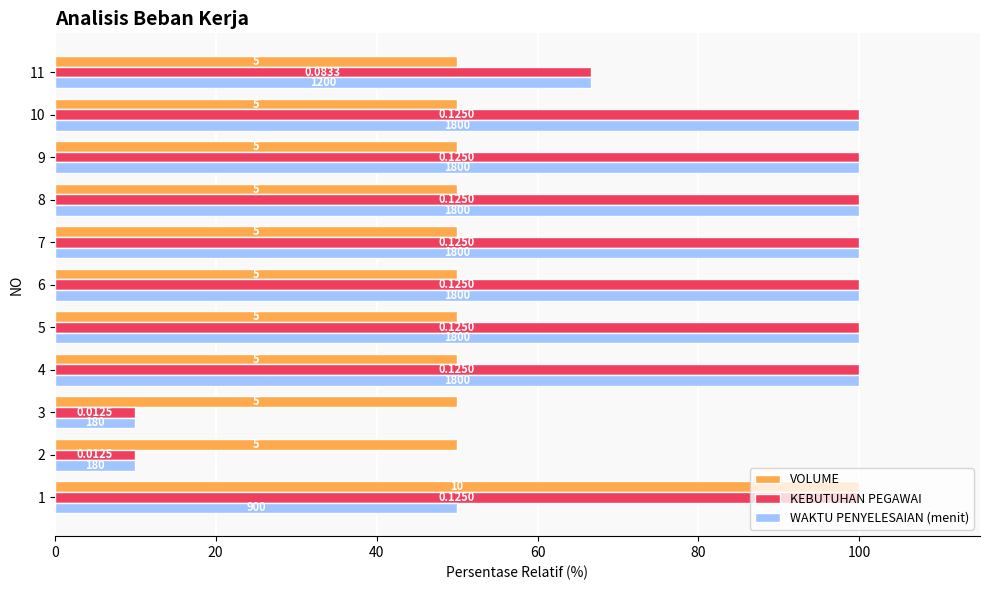

At how many categories does at least one series exceed 49?

11